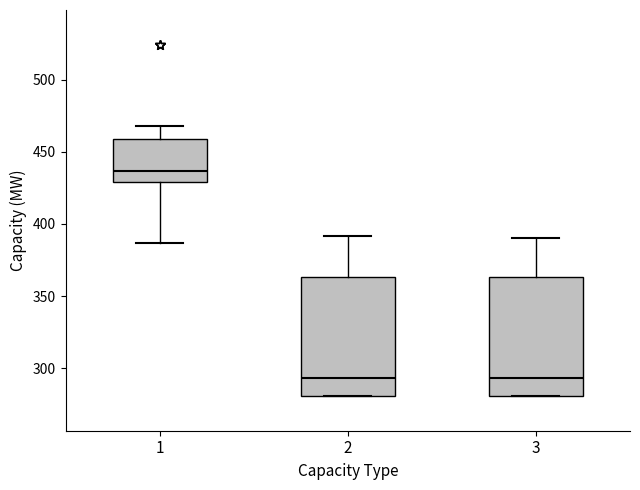

Reading left to right, read every box against the y-axis: the position of its median line, the range the box covers, and the ends of its whiskers. The values are not printed on the chart, so give them approximately, as read against the axis.

1: median 435, box 430 to 460, whiskers 385 to 470
2: median 295, box 280 to 365, whiskers 280 to 390
3: median 295, box 280 to 365, whiskers 280 to 390